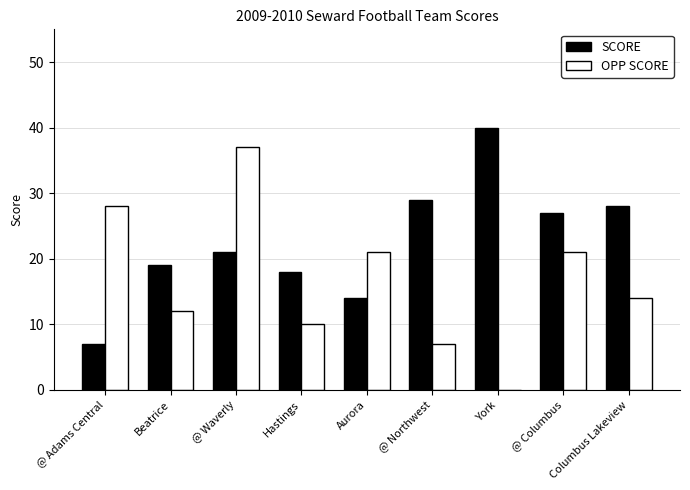

What is the total value across all series at @ Waverly?

58